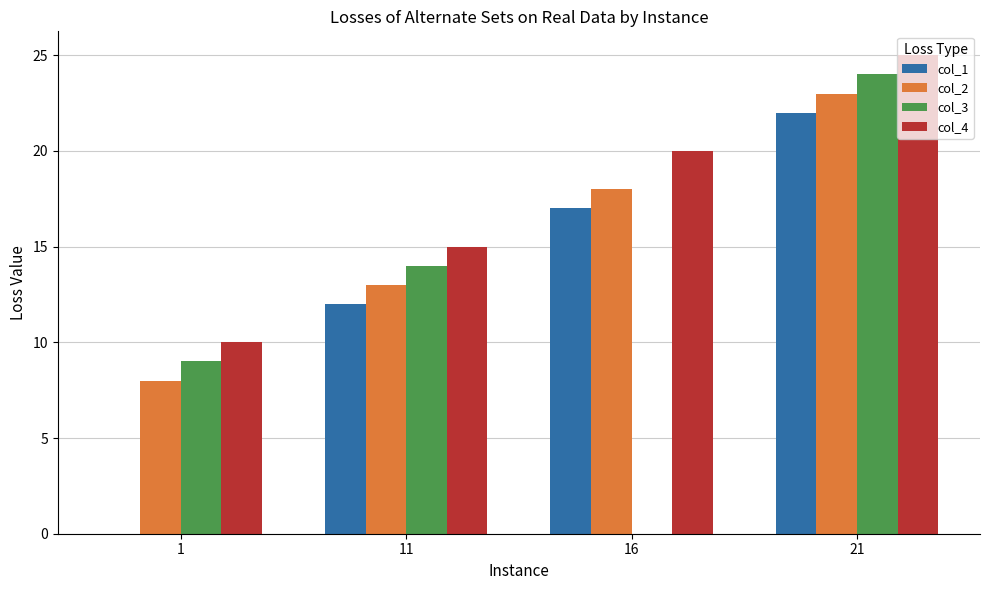

How many categories are shown in the chart?

4